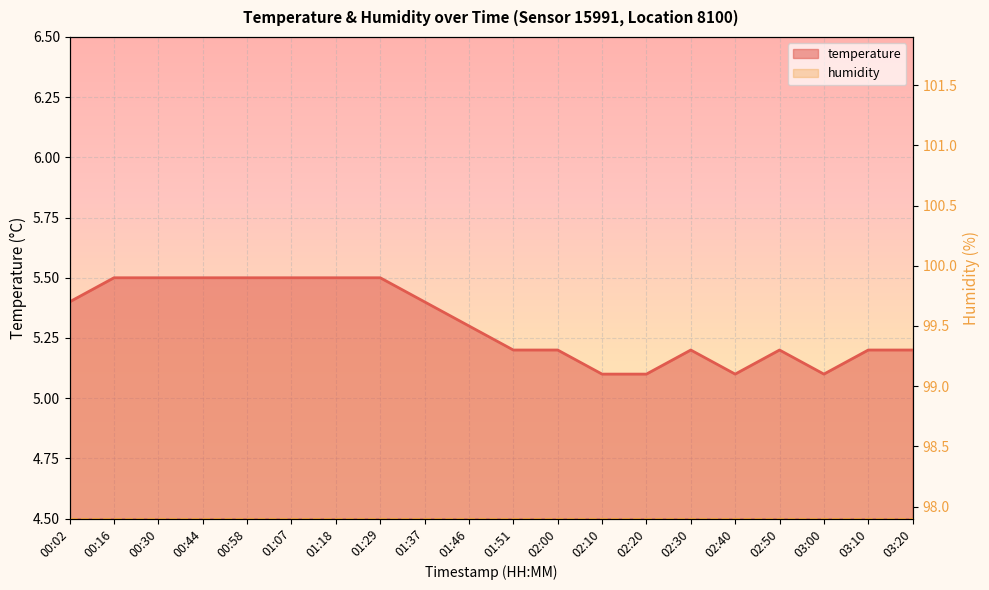

What is the greatest value displayed?

5.5